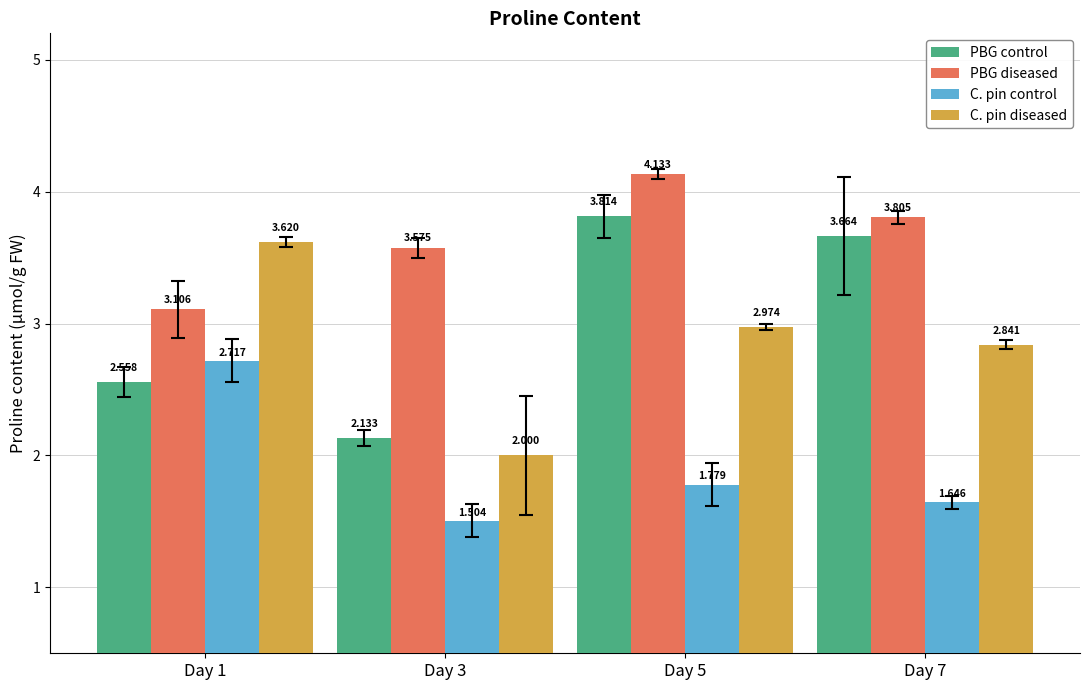

Which series has the largest total across all categories?

PBG diseased